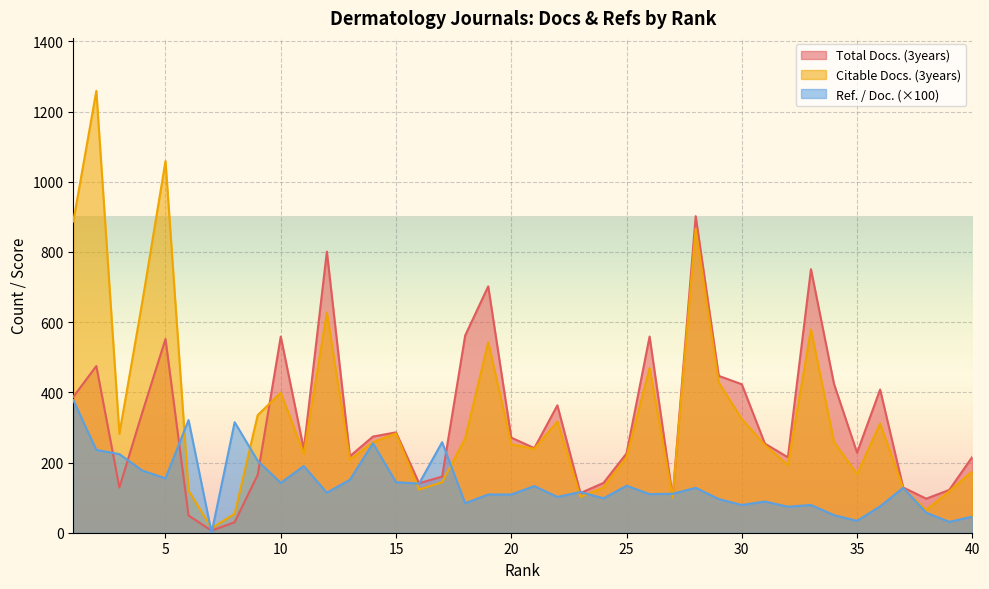

Reading right to left, transcribe all the data shown in this chart.

Total Docs. (3years): 216.0	122.0	97.0	129.0	408.0	228.0	424.0	751.0	215.0	254.0	423.0	447.0	902.0	102.0	559.0	226.0	142.0	113.0	363.0	241.0	271.0	702.0	562.0	160.0	141.0	286.0	274.0	218.0	801.0	238.0	559.0	165.0	30.0	6.0	49.0	552.0	344.0	129.0	475.0	387.0
Citable Docs. (3years): 175.0	118.0	65.0	127.0	311.0	167.0	259.0	579.0	193.0	250.0	324.0	428.0	866.0	100.0	469.0	215.0	129.0	102.0	317.0	239.0	252.0	543.0	269.0	144.0	123.0	283.0	258.0	208.0	627.0	225.0	399.0	335.0	54.0	13.0	120.0	1059.0	660.0	282.0	1259.0	887.0
Ref. / Doc.: 46.0	31.0	57.0	128.0	75.0	34.0	50.0	79.0	74.0	89.0	79.0	96.0	128.0	111.0	110.0	134.0	98.0	116.0	102.0	133.0	109.0	109.0	84.0	258.0	140.0	144.0	255.0	151.0	114.0	190.0	142.0	205.0	315.0	0.0	321.0	155.0	177.0	224.0	236.0	378.0